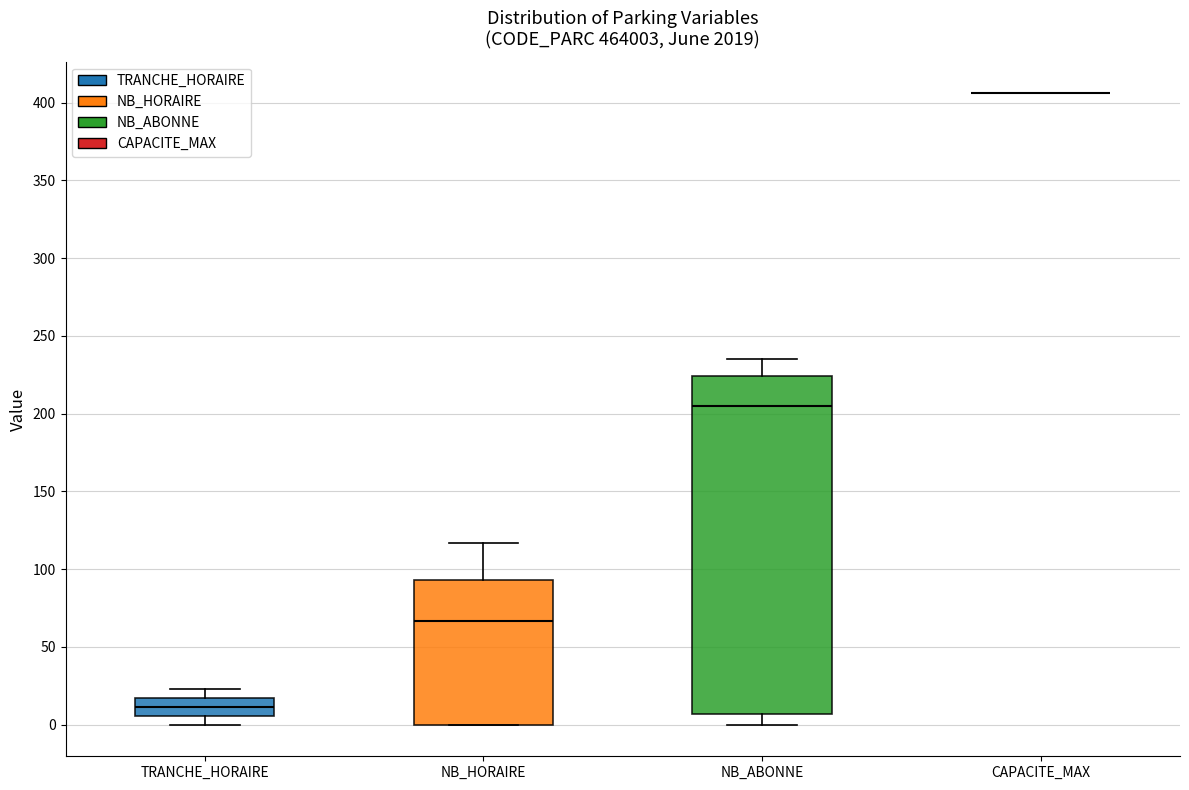

Which box is the tallest, from its lower edge to its upper edge?

NB_ABONNE